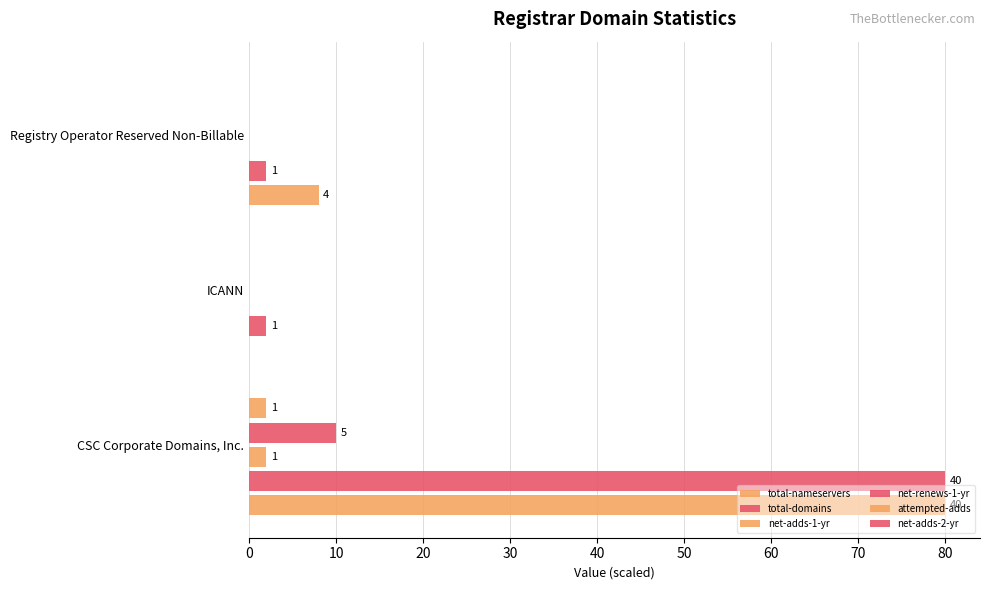

How many data points does each series have?

3